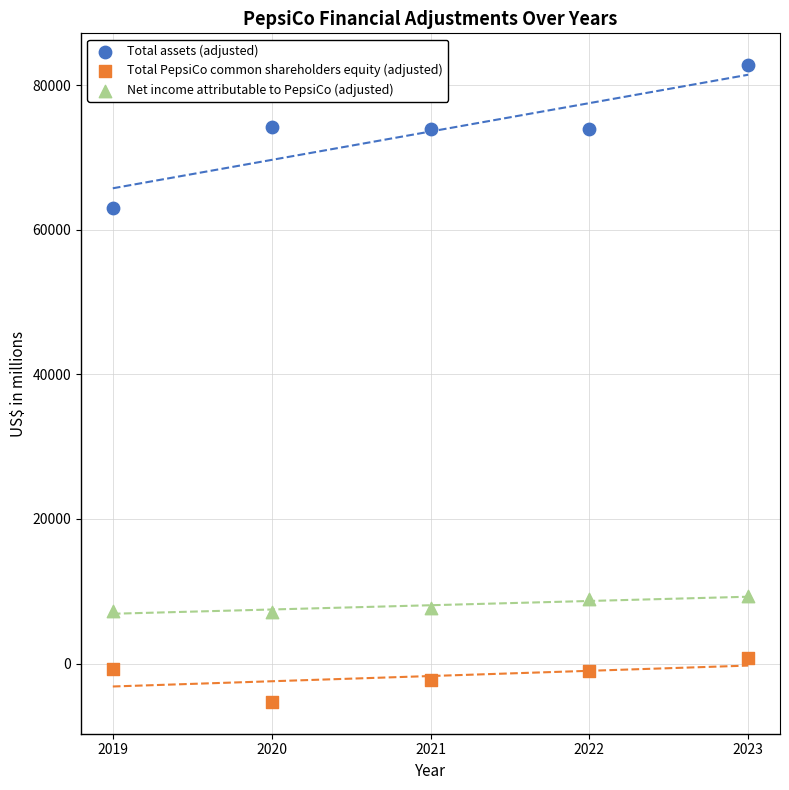

Which series has the largest Y range (max minus min)?

Total assets (adjusted)